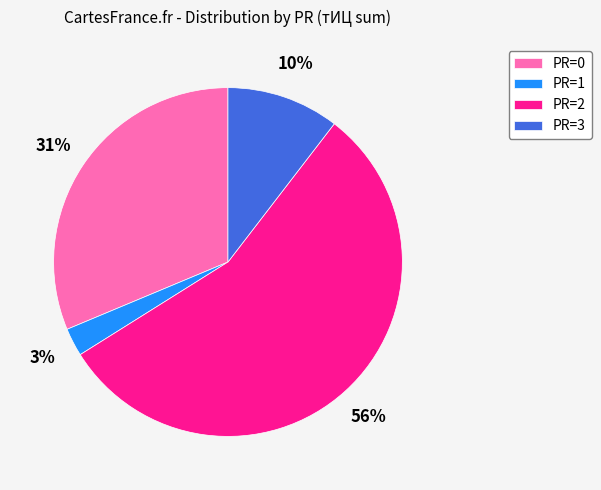

Between PR=0 and PR=2, which is larger?

PR=2